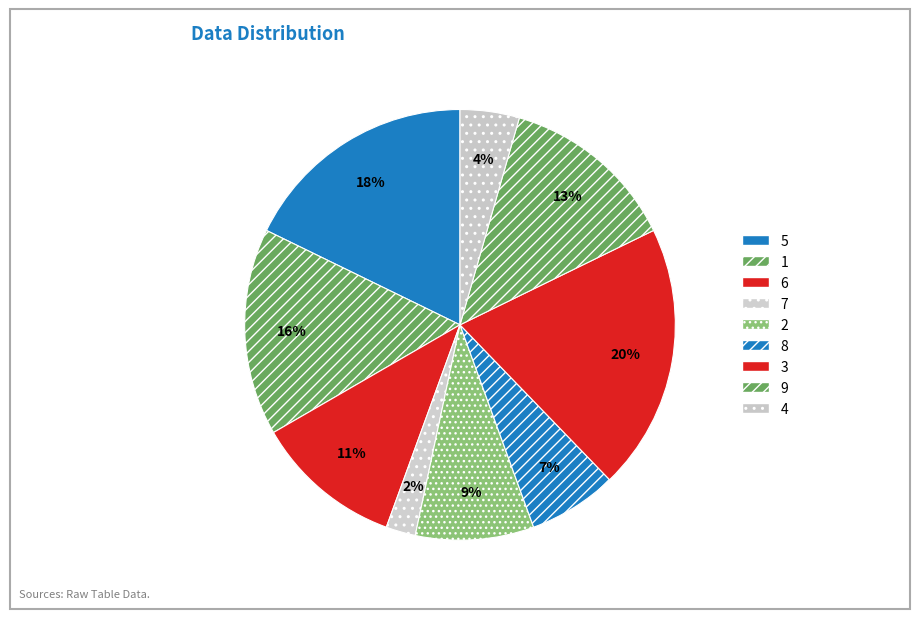

To the nearest percent, what is the average slice percentage?

11%